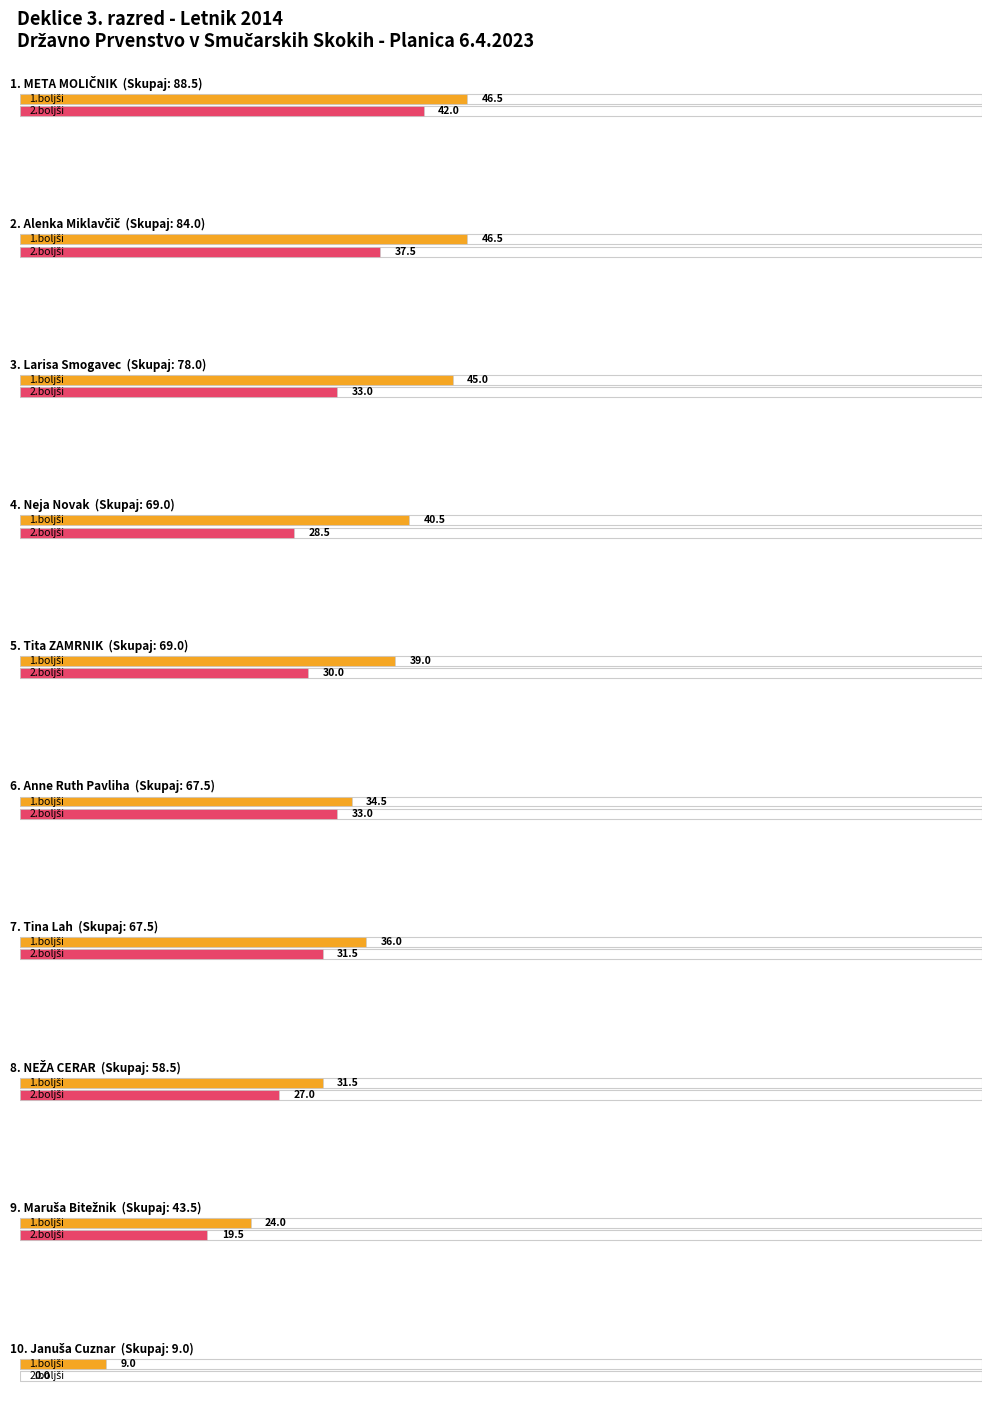

What is the approximate value of 2.boljši at Alenka Miklavčič?

37.5